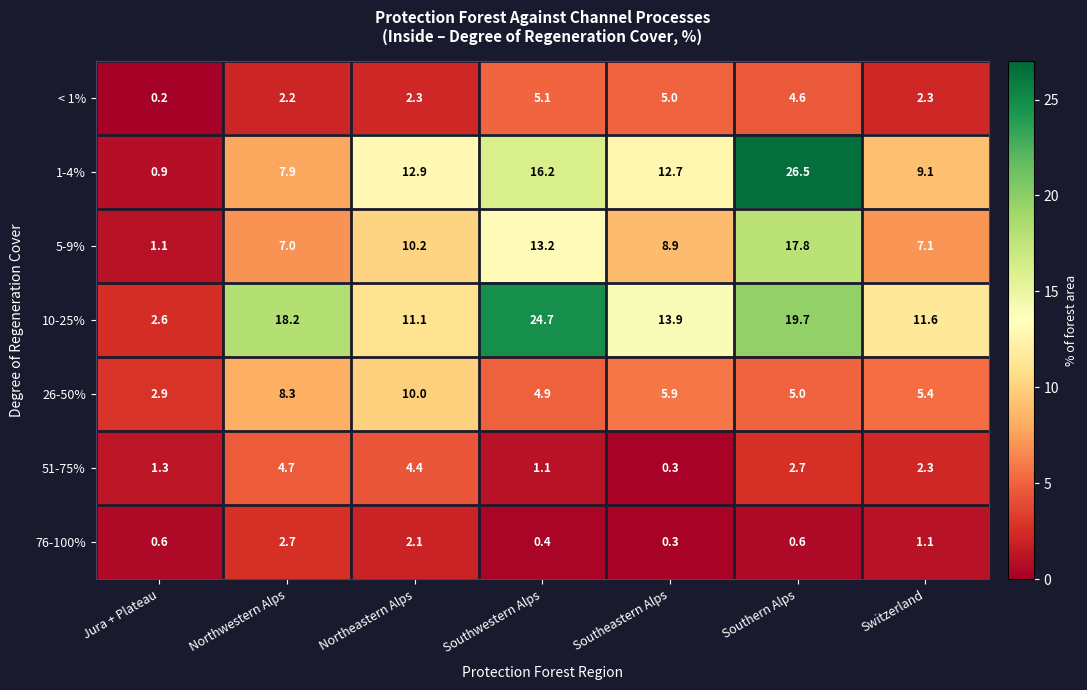

Between Jura + Plateau and Northwestern Alps, which series saw the biggest shift?

10-25%